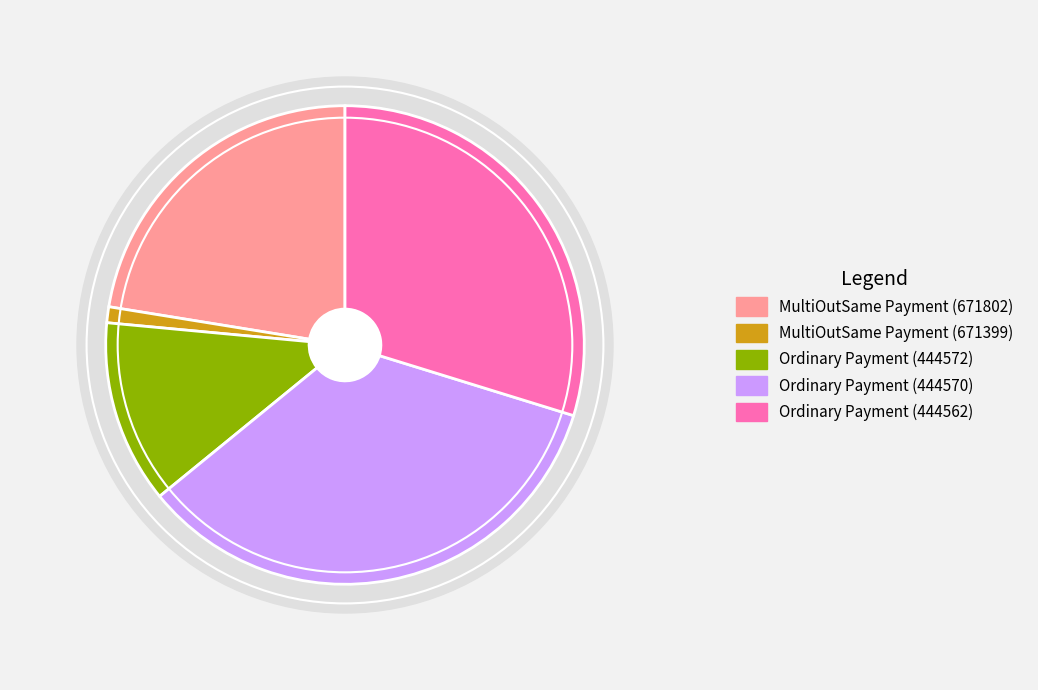

Rank the categories by value from lowest to highest.

MultiOutSame Payment (671399), Ordinary Payment (444572), MultiOutSame Payment (671802), Ordinary Payment (444562), Ordinary Payment (444570)